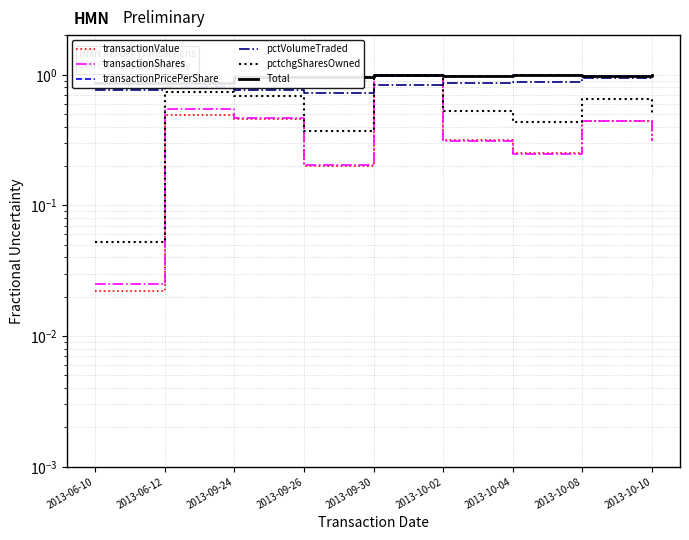

Which category has the lowest value across all series?

2013-06-10